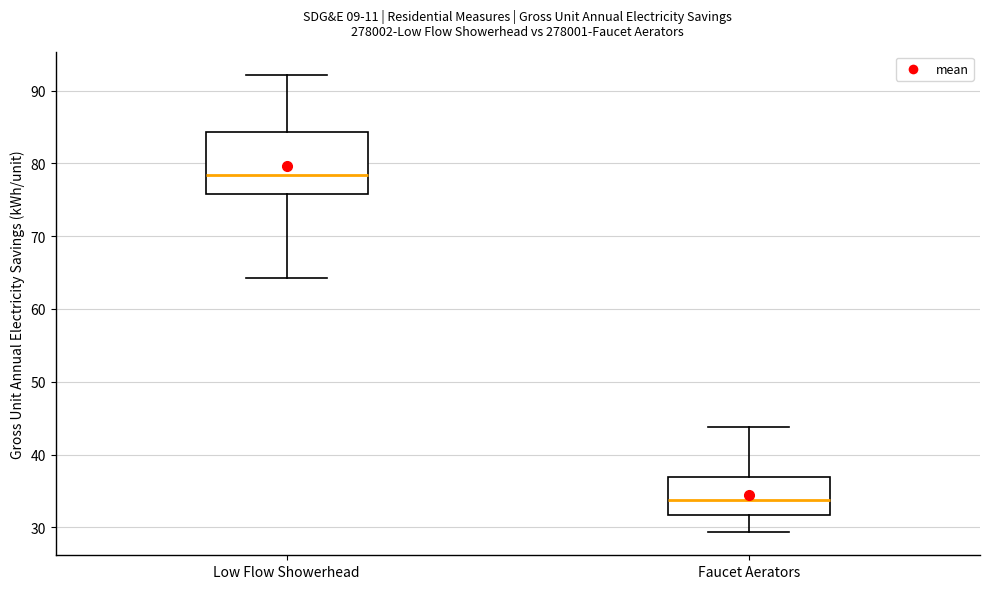

Reading left to right, read every box against the y-axis: the position of its median line, the range the box covers, and the ends of its whiskers. The values are not printed on the chart, so give them approximately, as read against the axis.

Low Flow Showerhead: median 78, box 76 to 84, whiskers 64 to 92
Faucet Aerators: median 34, box 32 to 37, whiskers 29 to 44